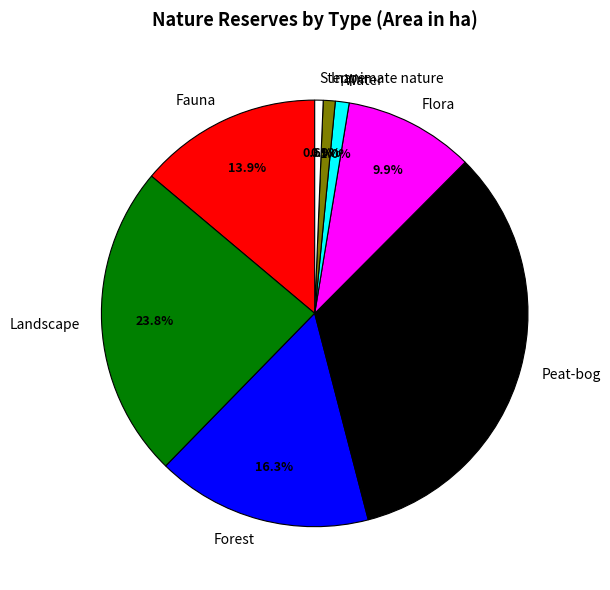

To the nearest percent, what percentage of the pie is Steppe?

1%